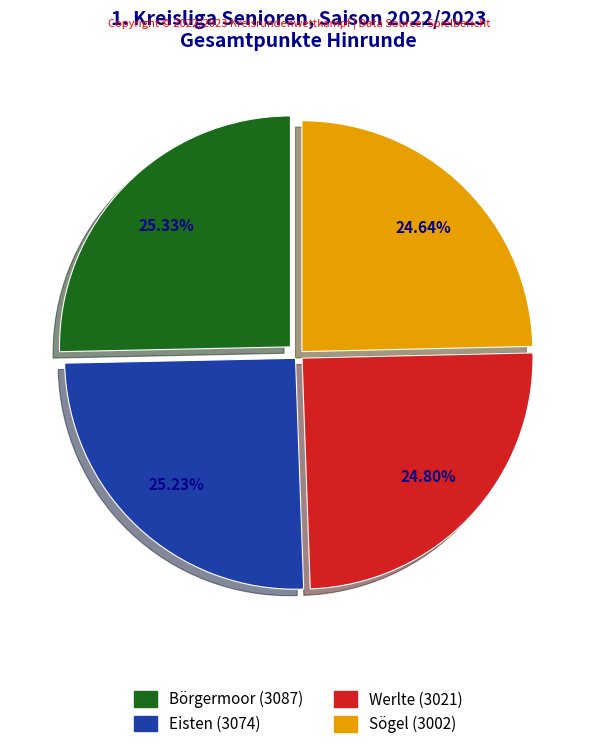

True or false: Eisten accounts for 25% of the total.

True